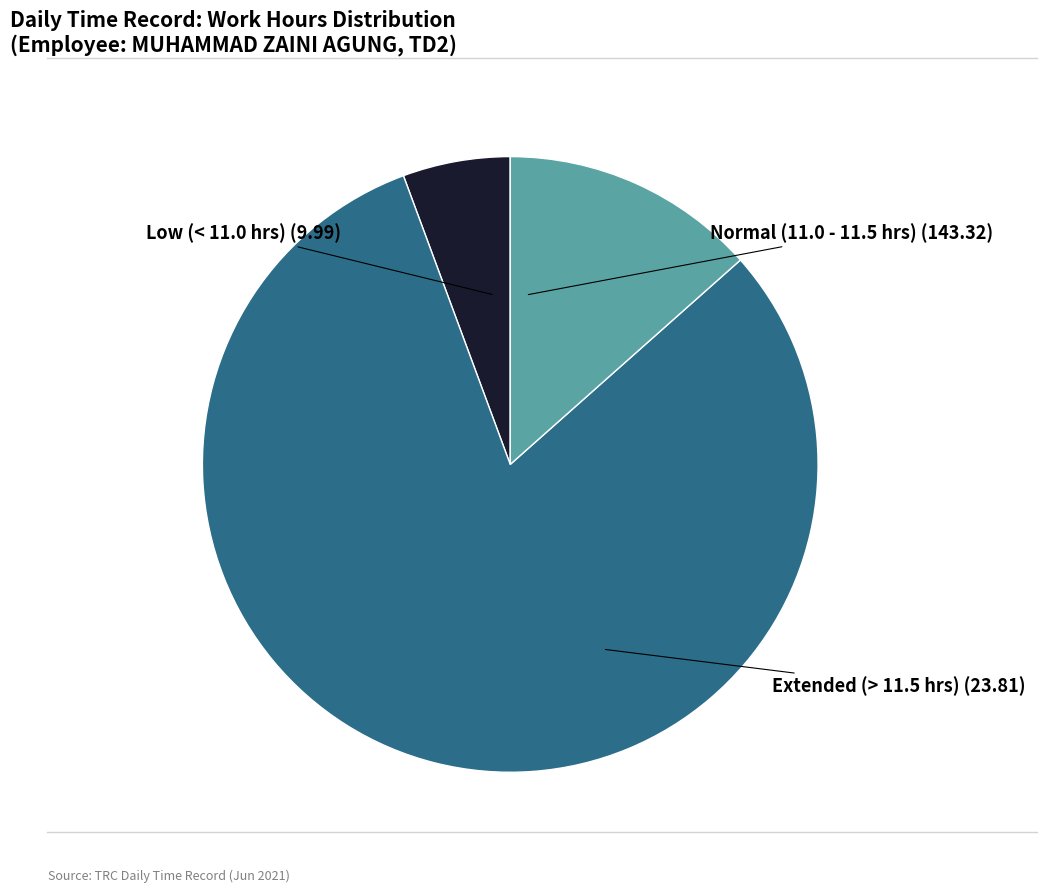

Which has a higher value, Low (< 11.0 hrs) or Extended (> 11.5 hrs)?

Extended (> 11.5 hrs)